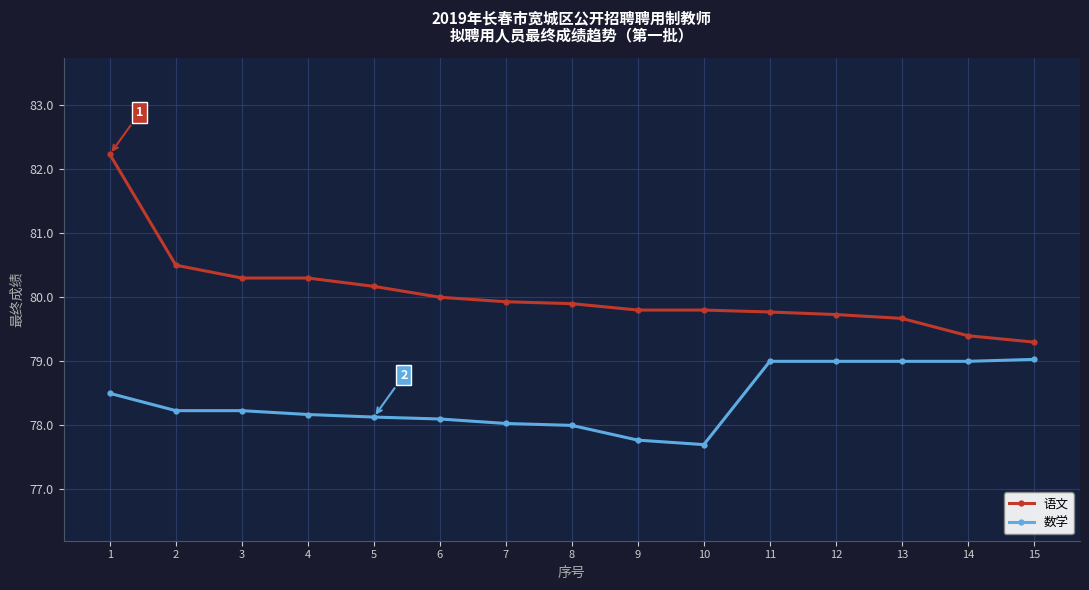

What is the difference between the highest and lowest values at 4?

2.1